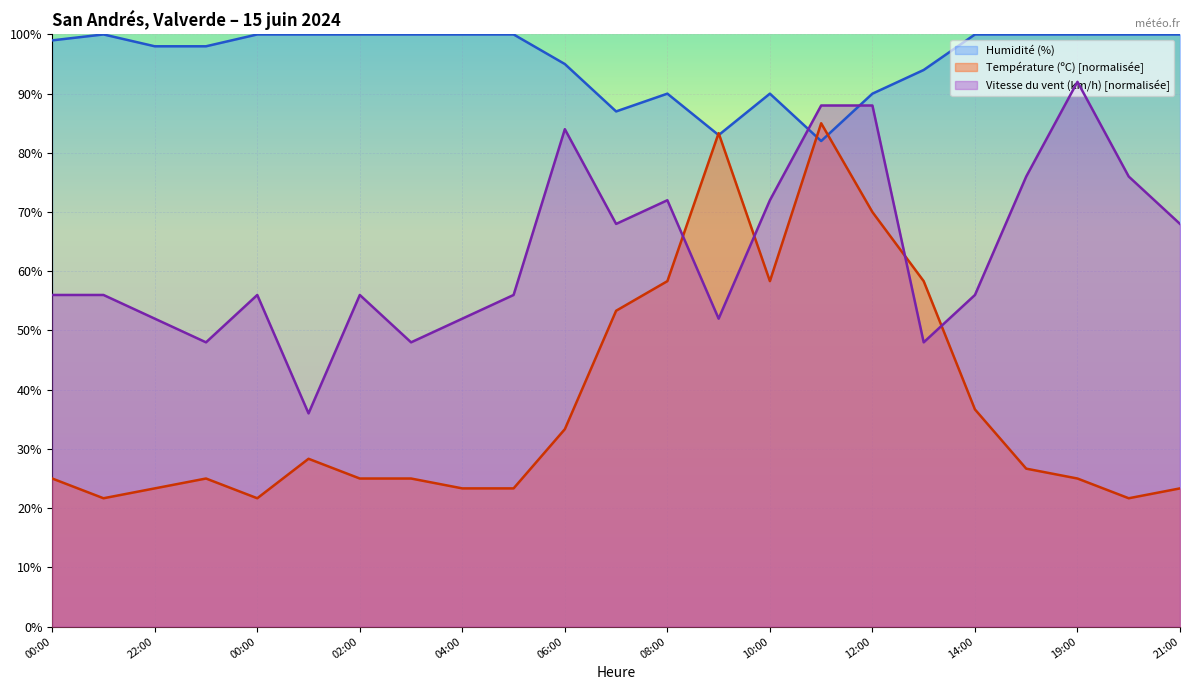

Reading left to right, list all the values displayed in this chart.

Température (ºC): 25.0	21.7	23.3	25.0	21.7	28.3	25.0	25.0	23.3	23.3	33.3	53.3	58.3	83.3	58.3	85.0	70.0	58.3	36.7	26.7	25.0	21.7	23.3
Vitesse du vent (km/h): 56.0	56.0	52.0	48.0	56.0	36.0	56.0	48.0	52.0	56.0	84.0	68.0	72.0	52.0	72.0	88.0	88.0	48.0	56.0	76.0	92.0	76.0	68.0
Humidité (%): 99.0	100.0	98.0	98.0	100.0	100.0	100.0	100.0	100.0	100.0	95.0	87.0	90.0	83.0	90.0	82.0	90.0	94.0	100.0	100.0	100.0	100.0	100.0